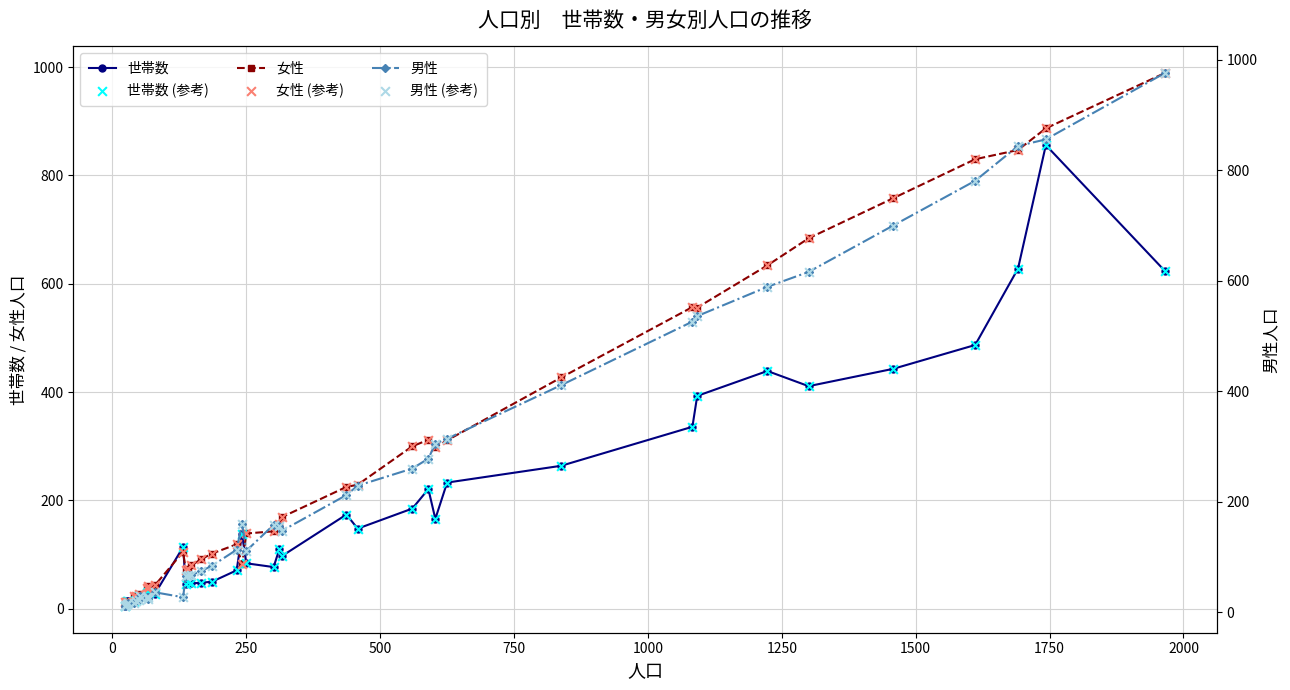

Which series contains the lowest Y value?

世帯数